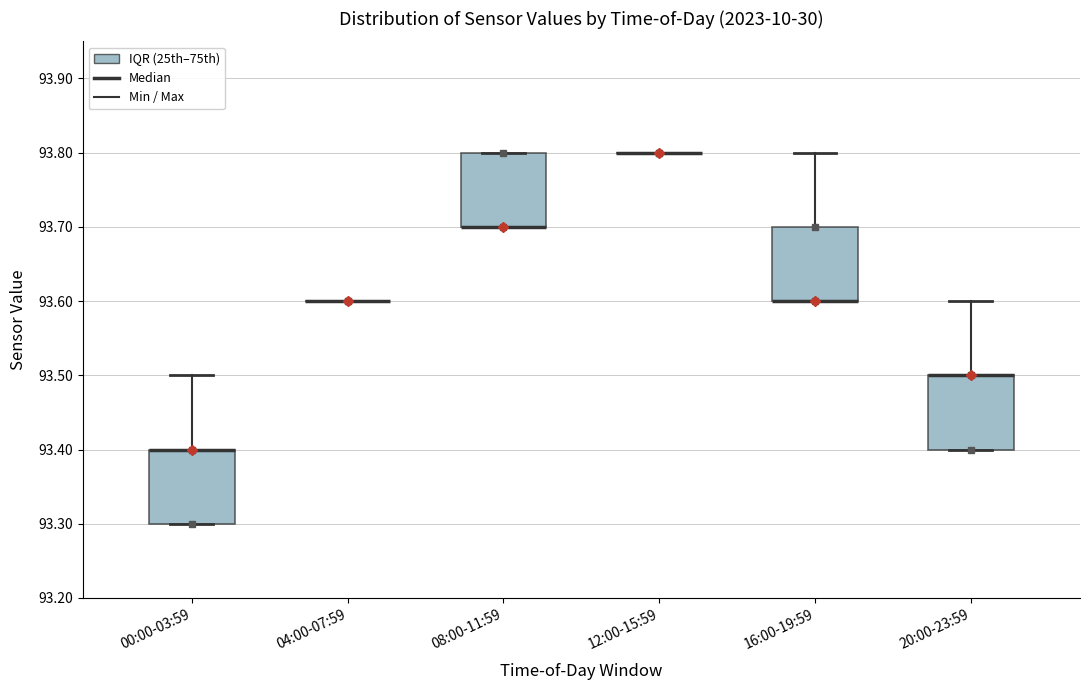

Where is the upper edge of the box for 08:00-11:59 on the y-axis? The values are not printed on the chart, so give them approximately, as read against the axis.

93.8